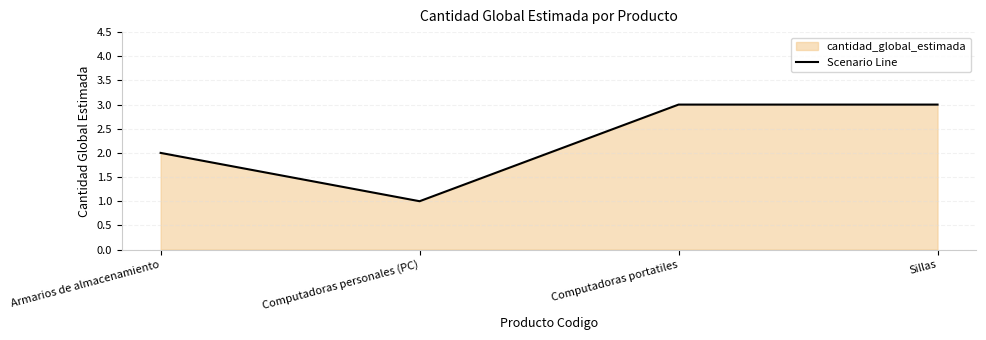

What is the sum of the values at Sillas and Computadoras portatiles?

6